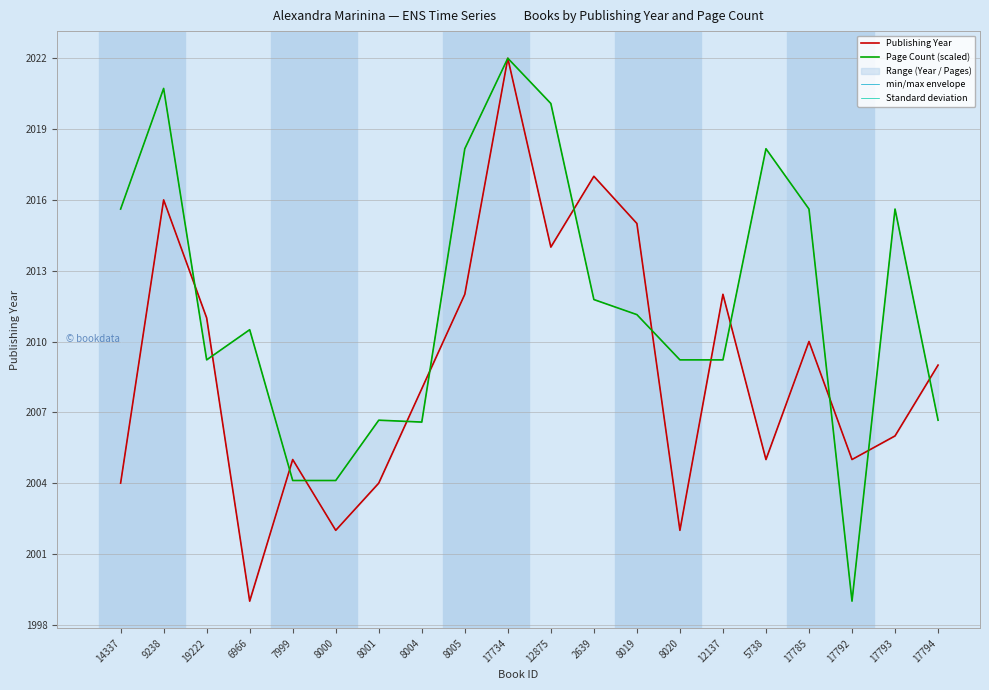

Where is the first local minimum for Page Count (scaled)?

19222